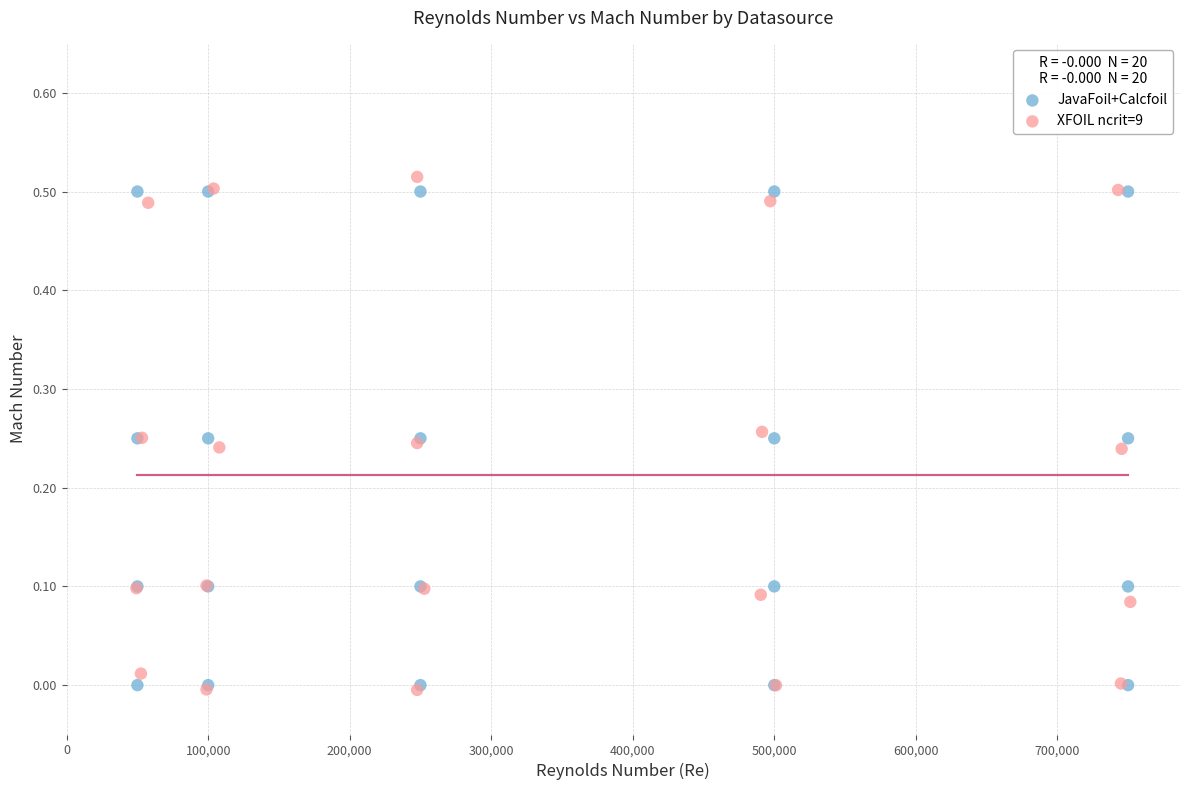

Which series has the widest spread of Y values?

XFOIL ncrit=9